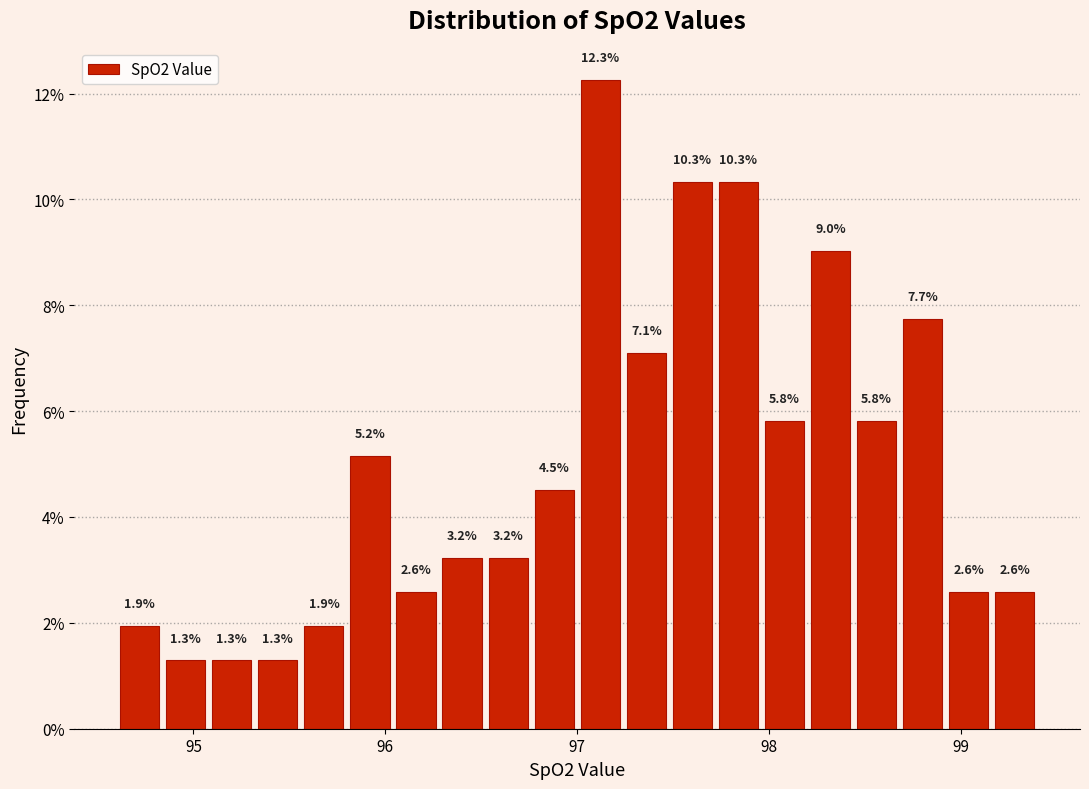

Read against the x-axis, roughly where is the centre of the tallest bar?

97.1